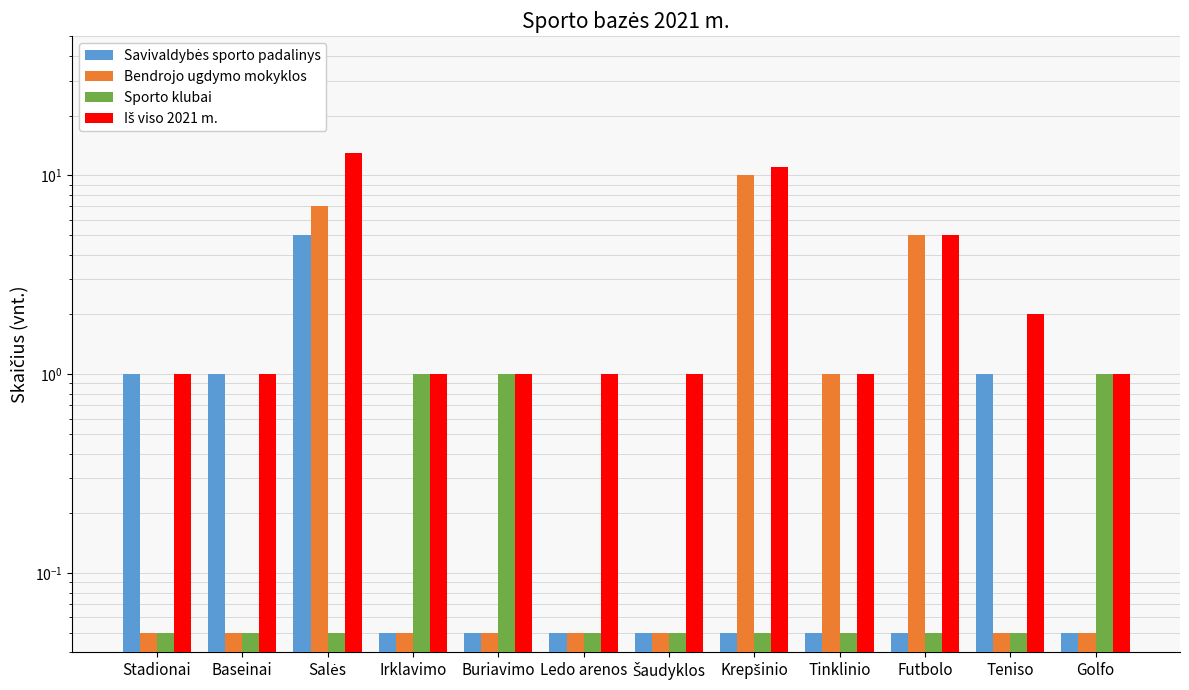

True or false: Iš viso 2021 m. has a value of 5.9 at Salės.

False